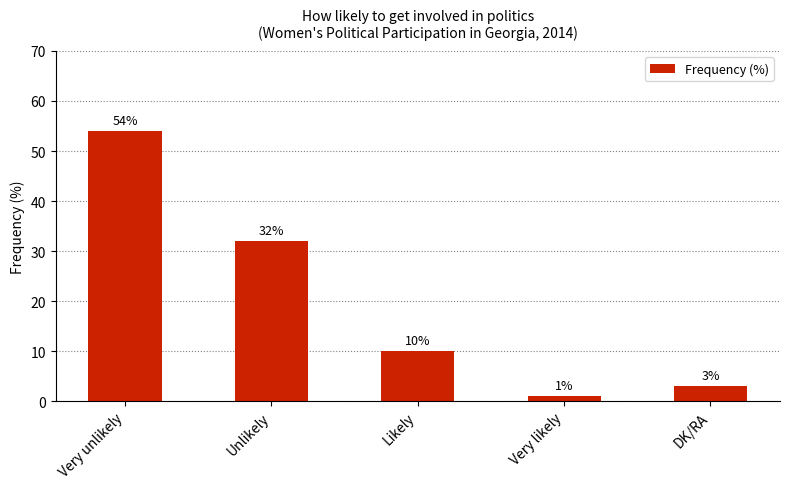

Are the bars horizontal?

No